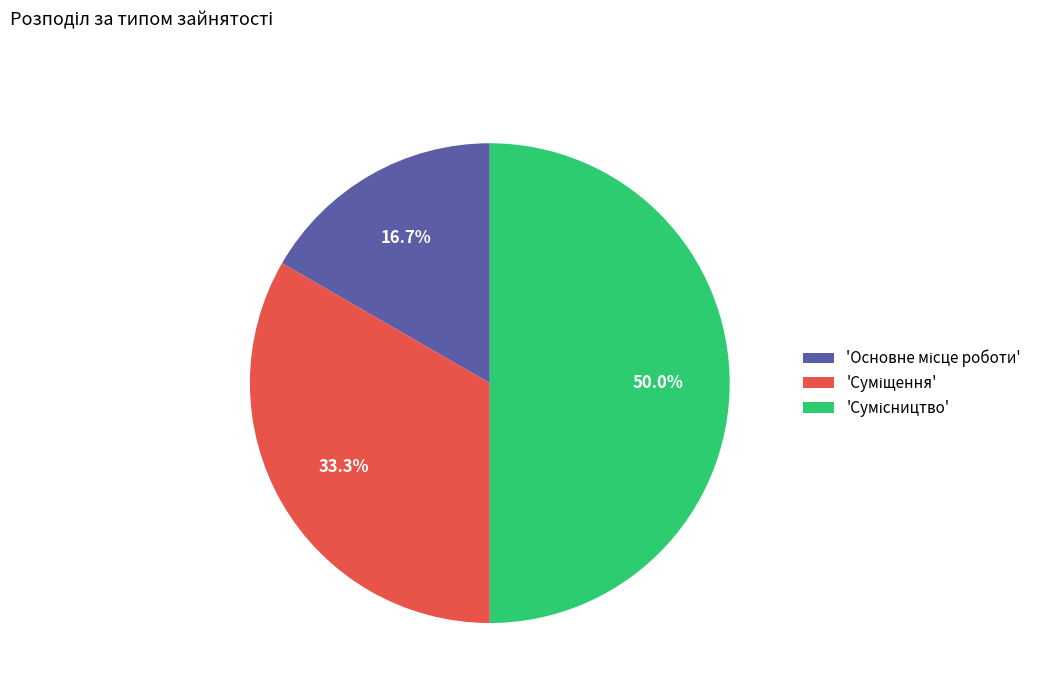

Rank the categories by value from lowest to highest.

Основне місце роботи, Суміщення, Сумісництво